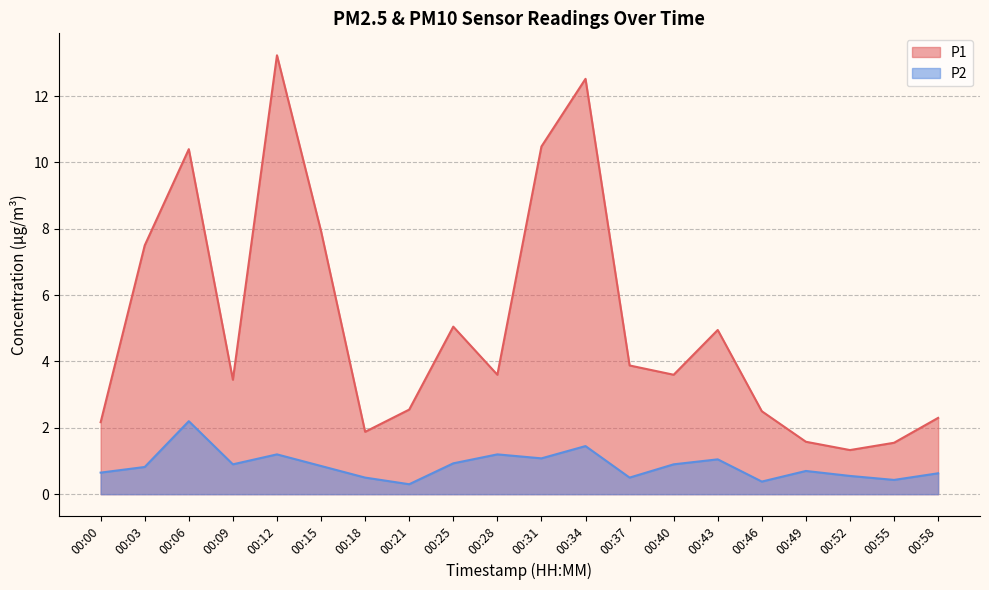

Is the value of P1 at 00:00 greater than the value of P2 at 00:43?

Yes